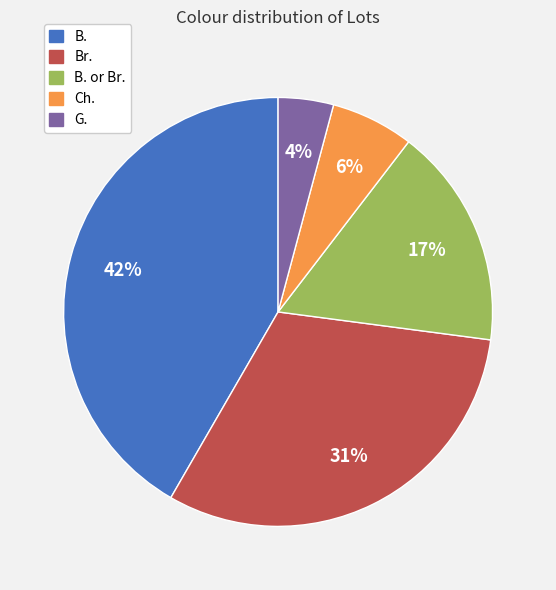

To the nearest percent, what is the average slice percentage?

20%